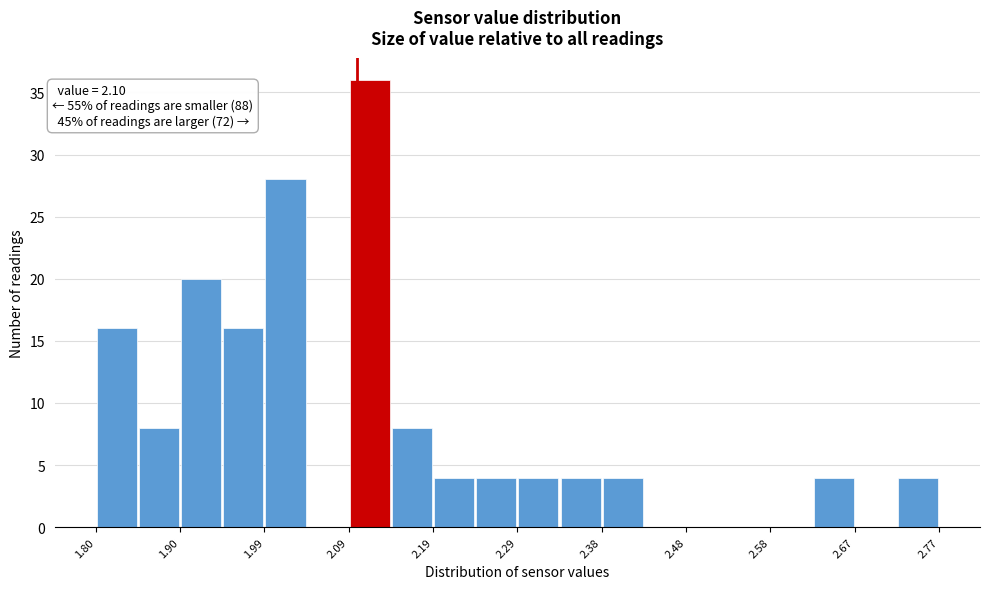

Which range on the x-axis has the tallest bar?

2.09 to 2.14